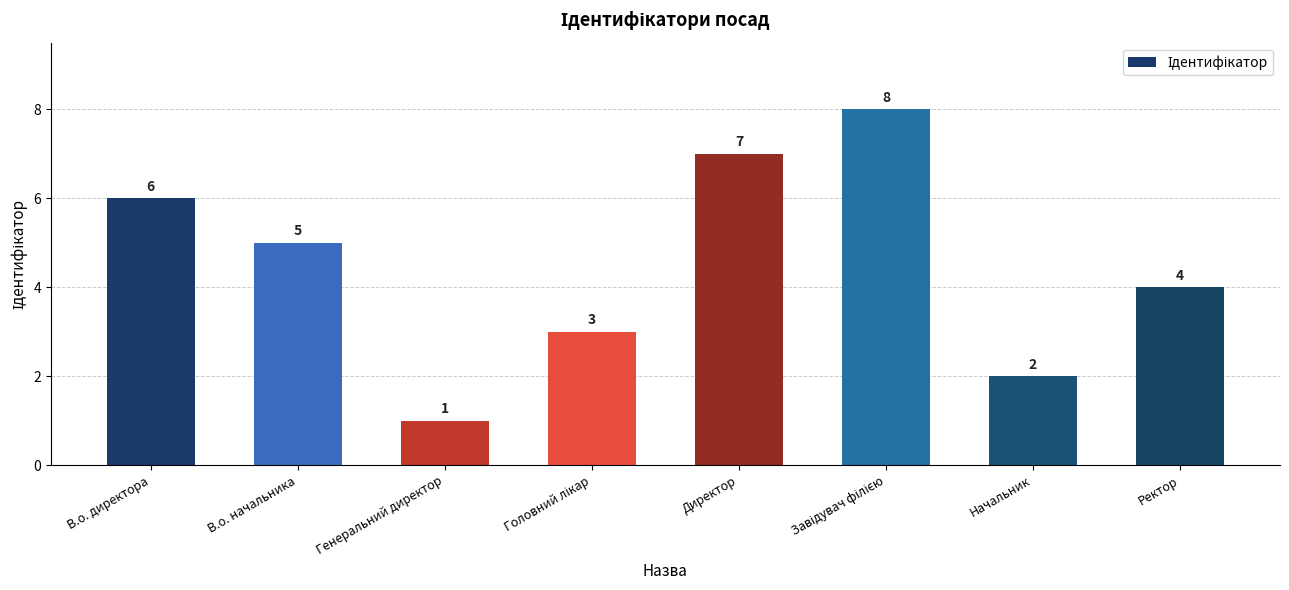

Approximately how many times larger is the value at Начальник compared to В.о. начальника?

0.4